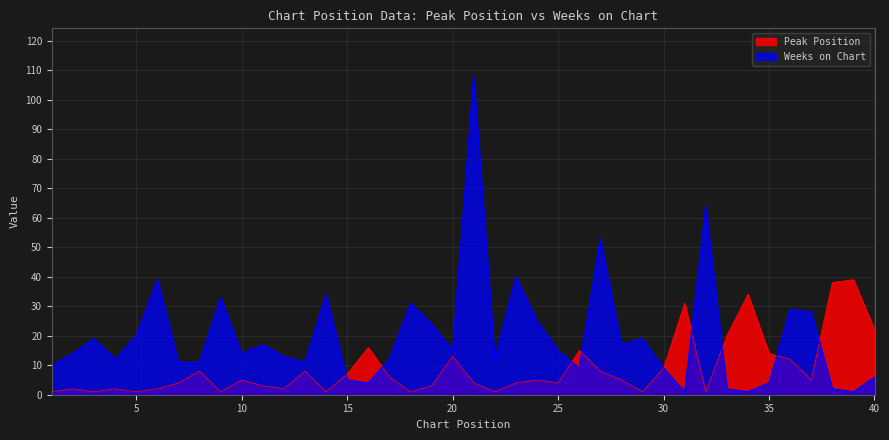

In Peak Position, how many points are higher than both neighbors (excluding endpoints)?

12